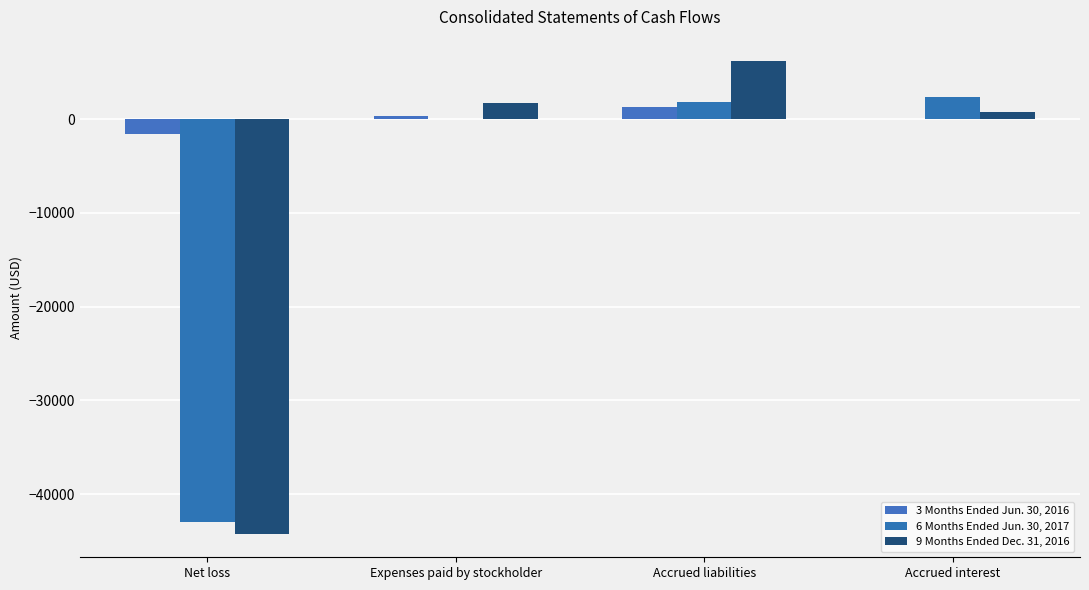

Reading left to right, list all the values displayed in this chart.

3 Months Ended Jun. 30, 2016: -1562	312	1250	0
6 Months Ended Jun. 30, 2017: -42941	0	1800	2317
9 Months Ended Dec. 31, 2016: -44224	1688	6238	714